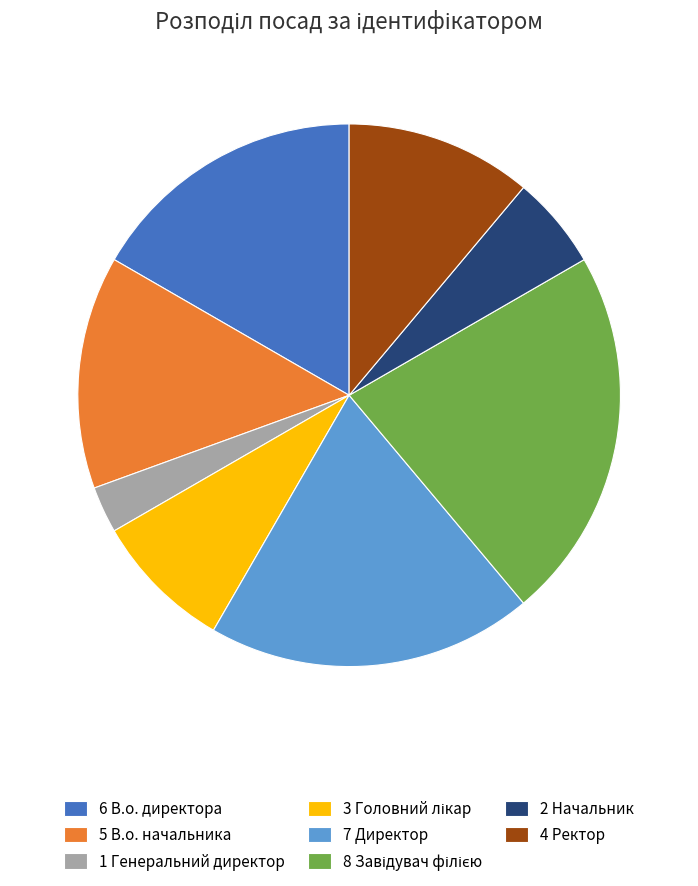

Between 6 В.о. директора and 2 Начальник, which is larger?

6 В.о. директора